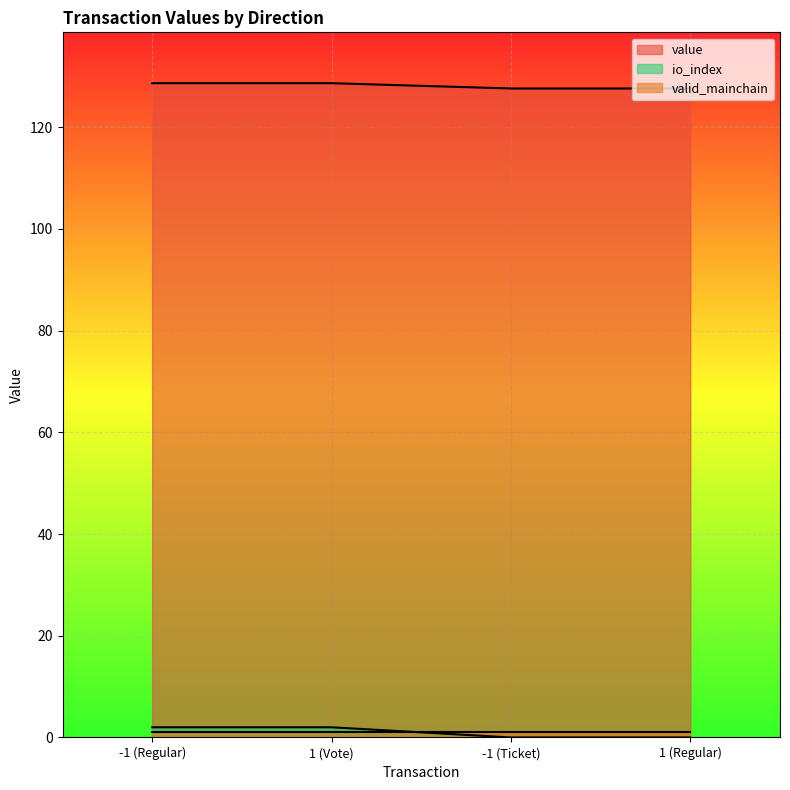

What is the highest value of the value series?

128.7